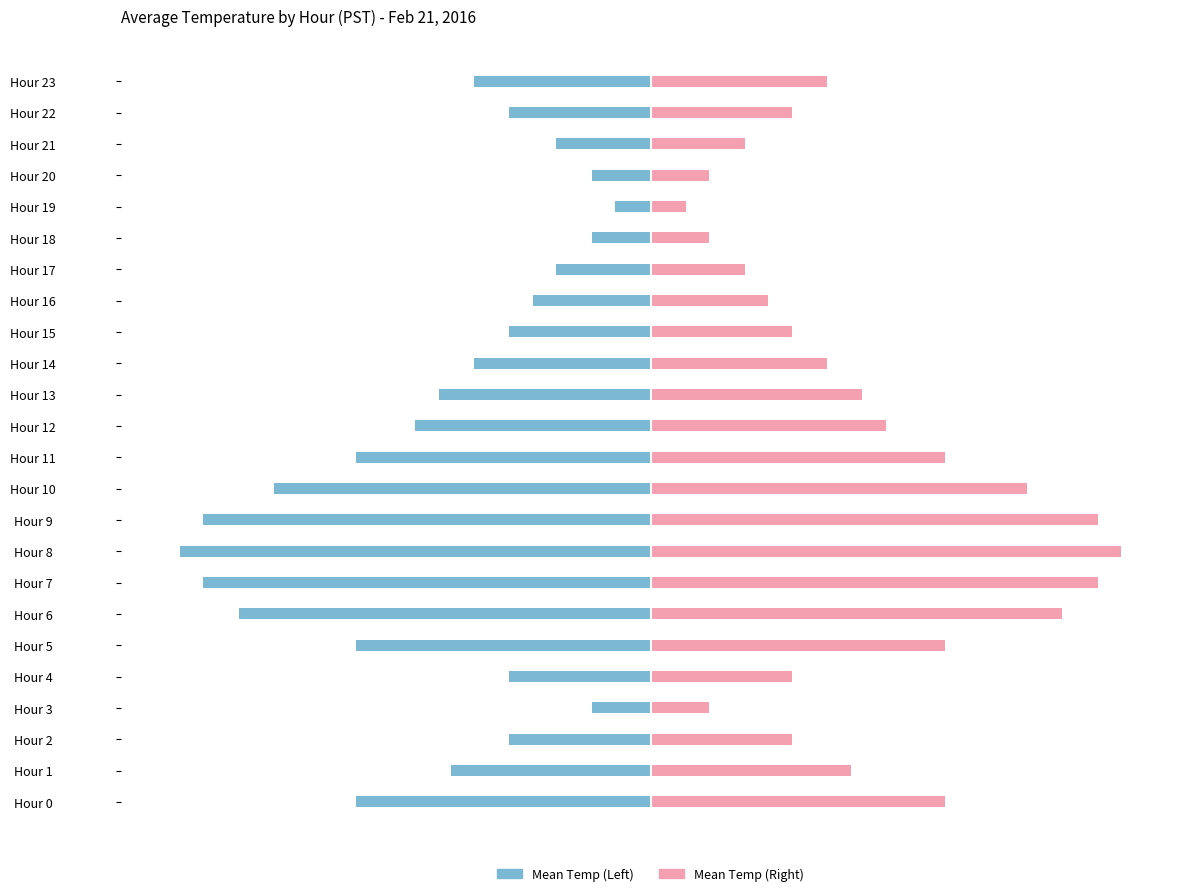

What is the value of the Mean Temp (Right) bar at the 21st from the left?

0.1